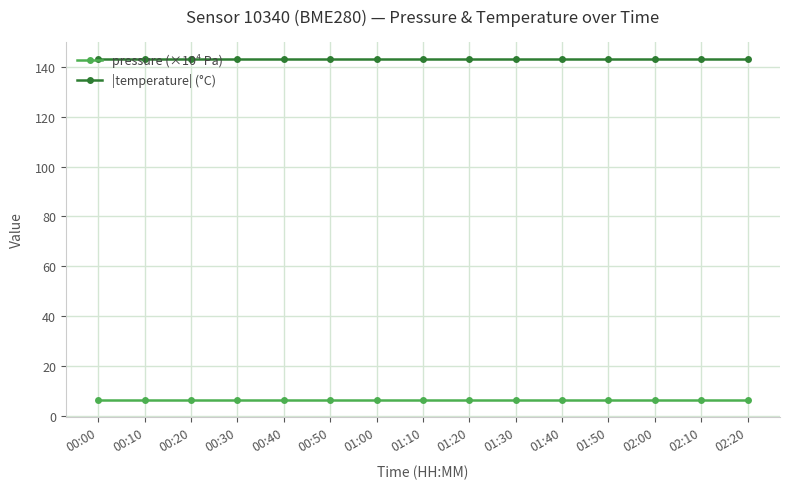

What is the greatest value displayed?

143.3